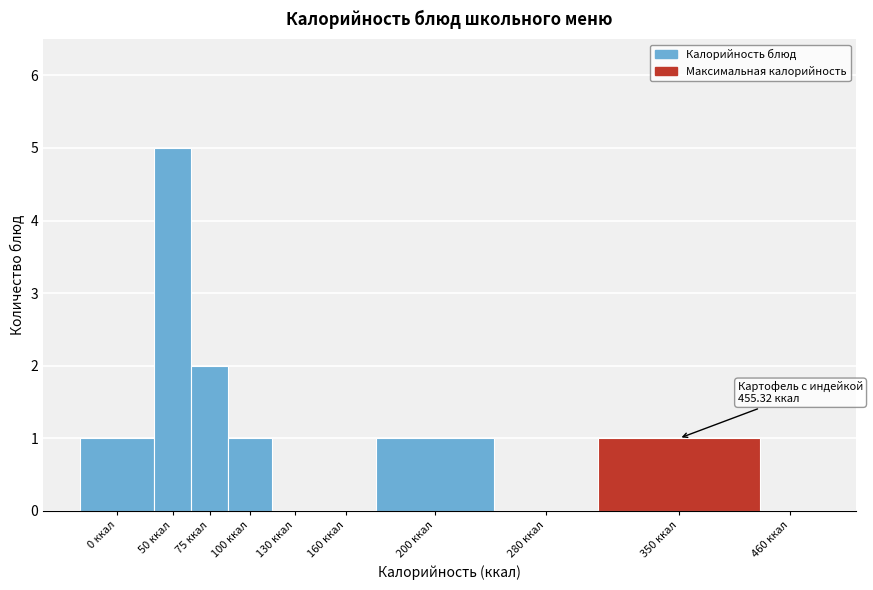

Reading left to right, what are all the values shown in this chart?

0 ккал=1	50 ккал=5	75 ккал=2	100 ккал=1	130 ккал=0	160 ккал=0	200 ккал=1	280 ккал=0	350 ккал=1	460 ккал=0